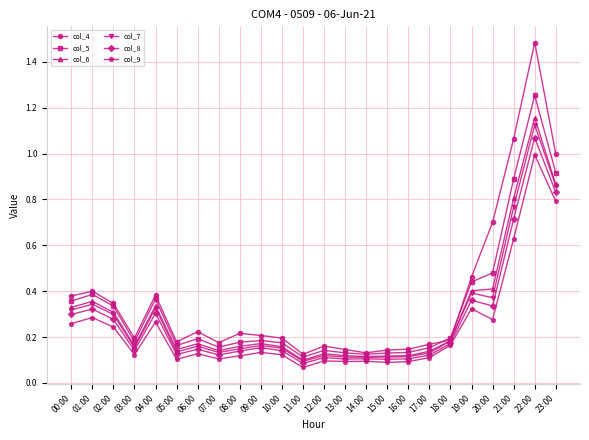

True or false: col_6 has a value of 0.1 at 10:00.

False